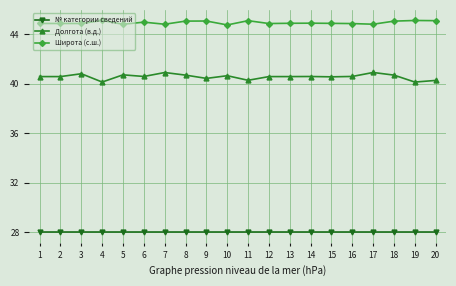

List the series in order of their peak value, lowest first.

№ категории сведений, Долгота (в.д.), Широта (с.ш.)